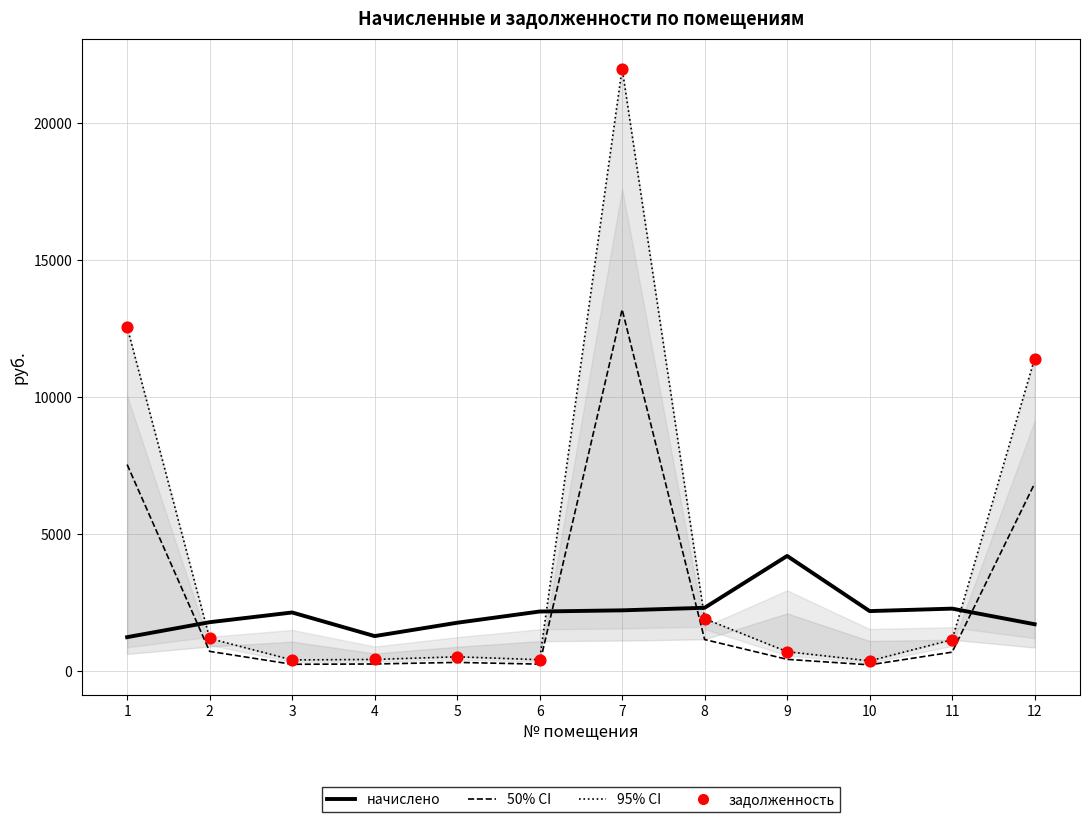

Which series has the largest total across all categories?

95% CI (задолженность)